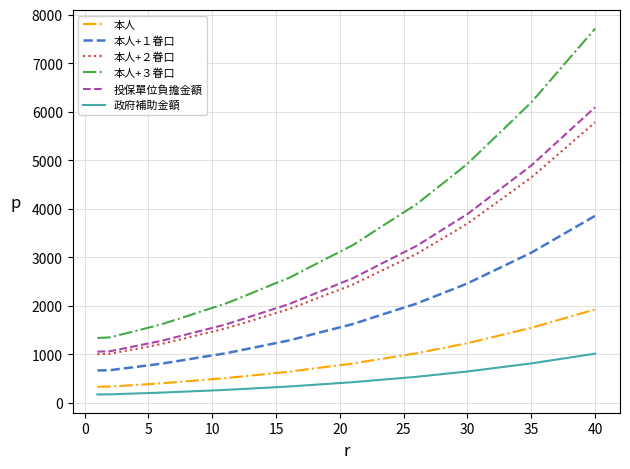

What is the lowest value of the 本人 series?

335